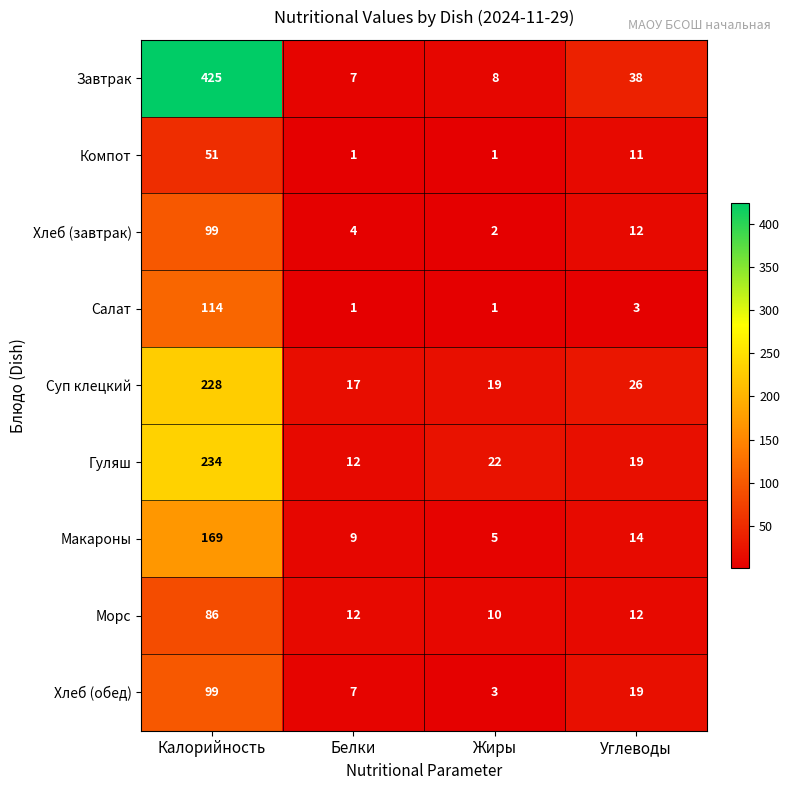

How many Компот values are between 1 and 51?

4